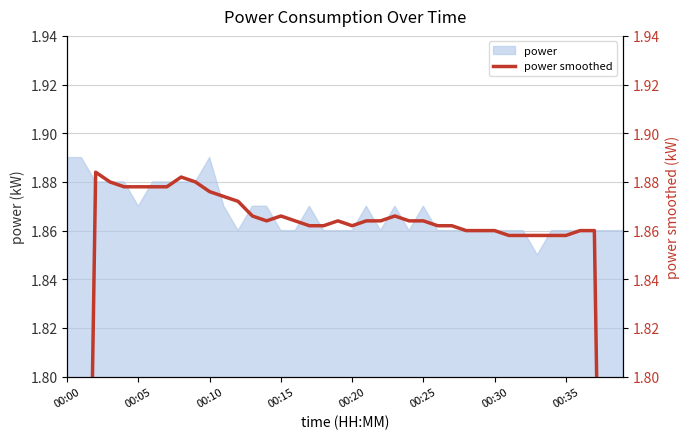

The value of power at 00:20 is 2.6. True or false?

False